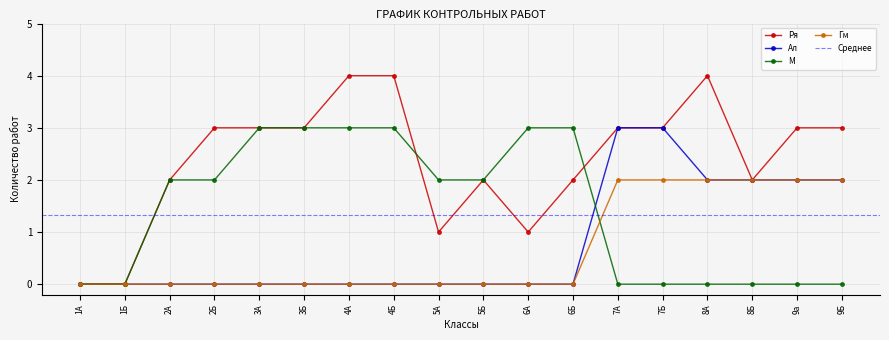

Rank the categories by Гм value from highest to lowest.

7А, 7Б, 8А, 8Б, 9а, 9Б, 1А, 1Б, 2А, 2Б, 3А, 3Б, 4А, 4Б, 5А, 5Б, 6А, 6Б